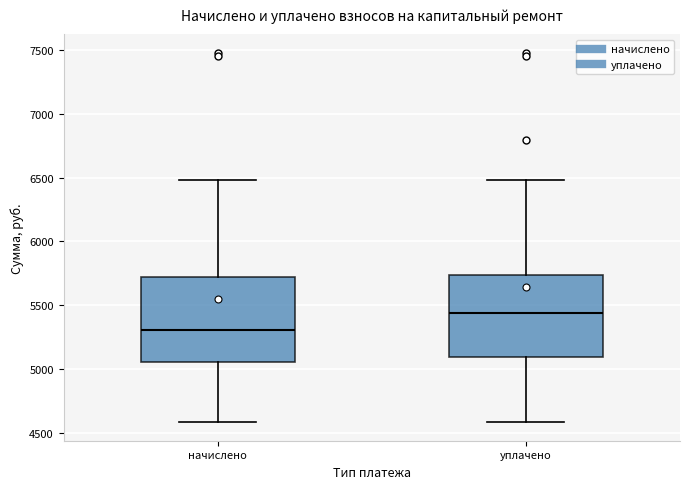

Where does the median line of the box for начислено sit on the y-axis? The values are not printed on the chart, so give them approximately, as read against the axis.

5300